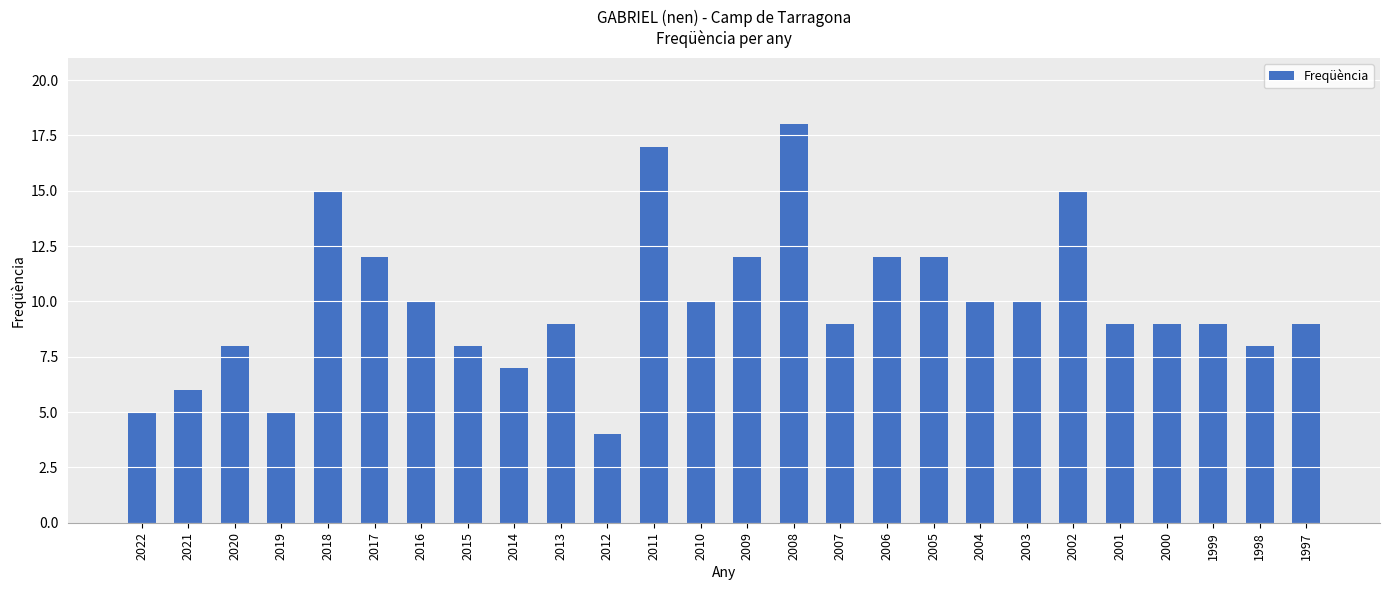

Reading left to right, extract all data points from this chart.

2022=5	2021=6	2020=8	2019=5	2018=15	2017=12	2016=10	2015=8	2014=7	2013=9	2012=4	2011=17	2010=10	2009=12	2008=18	2007=9	2006=12	2005=12	2004=10	2003=10	2002=15	2001=9	2000=9	1999=9	1998=8	1997=9